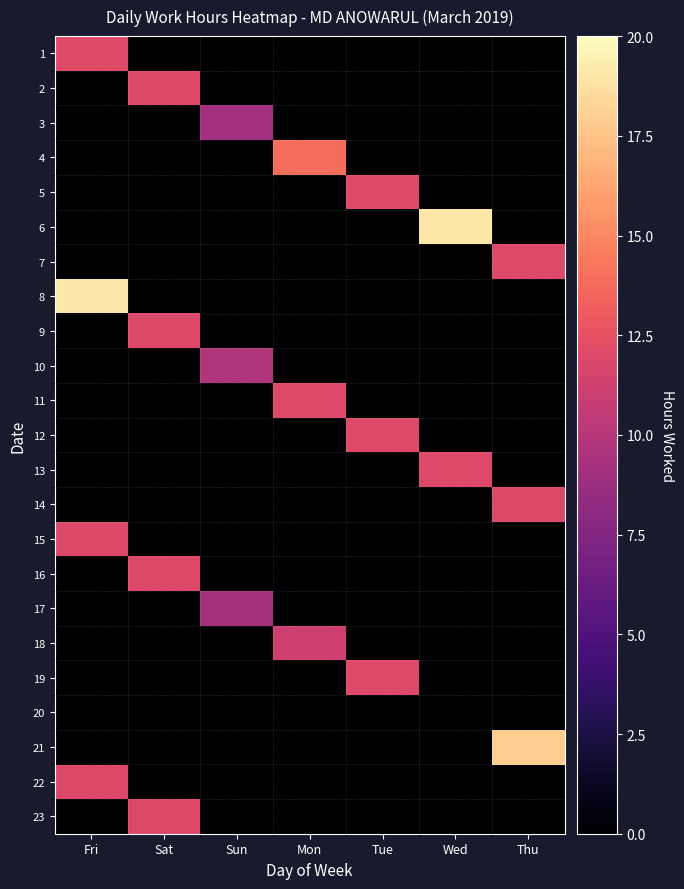

Between Fri and Sun, which is larger?

Fri